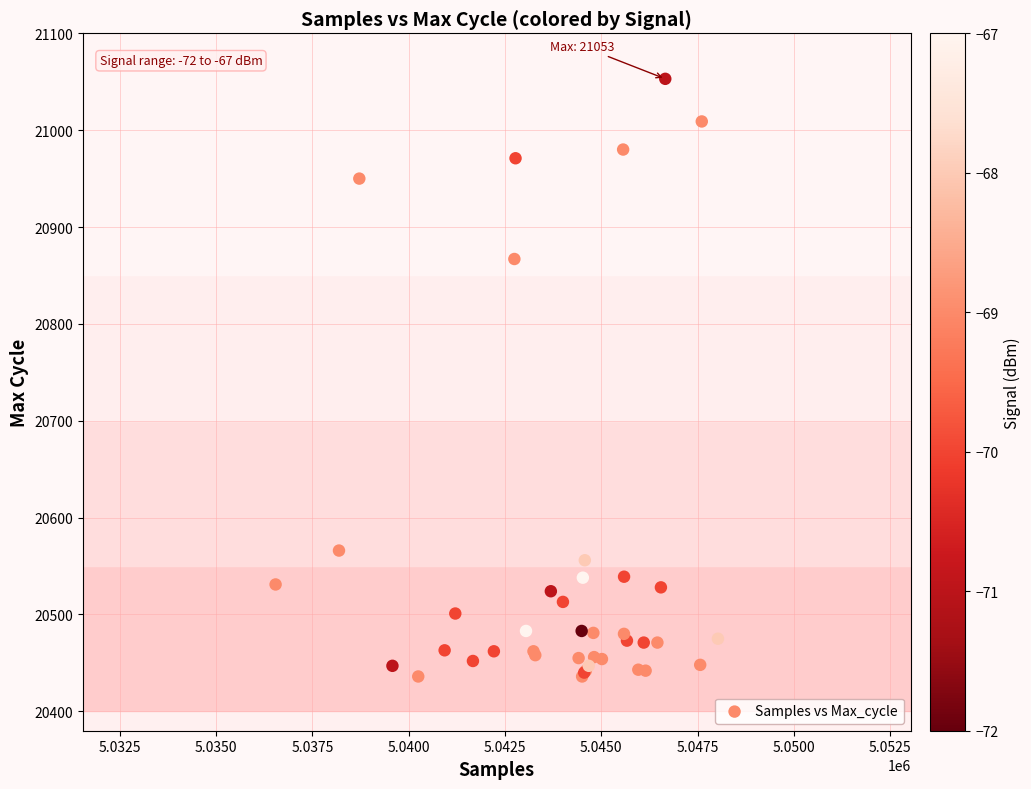

What Y value in the scatter plot is closest to 20744?

20867